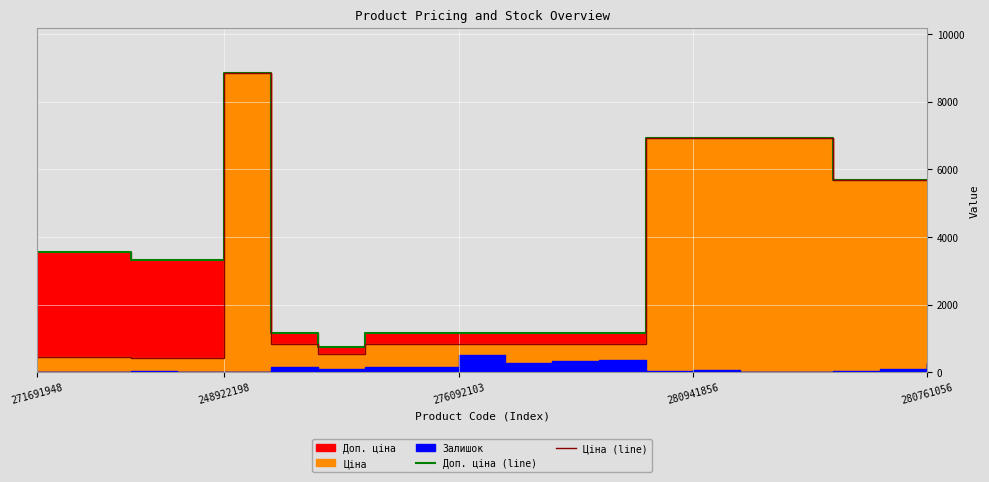

Which series has the largest total across all categories?

Доп. ціна (line)